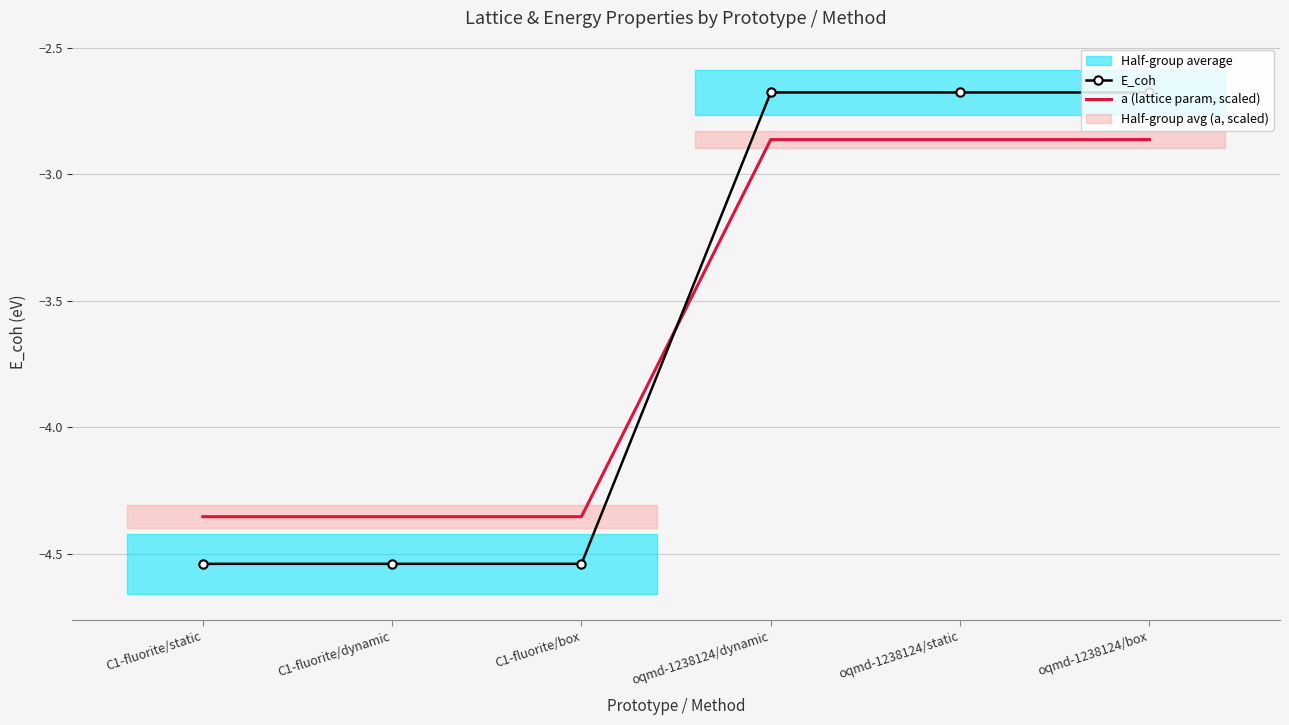

Read the E_coh value at C1-fluorite/static.

-4.5